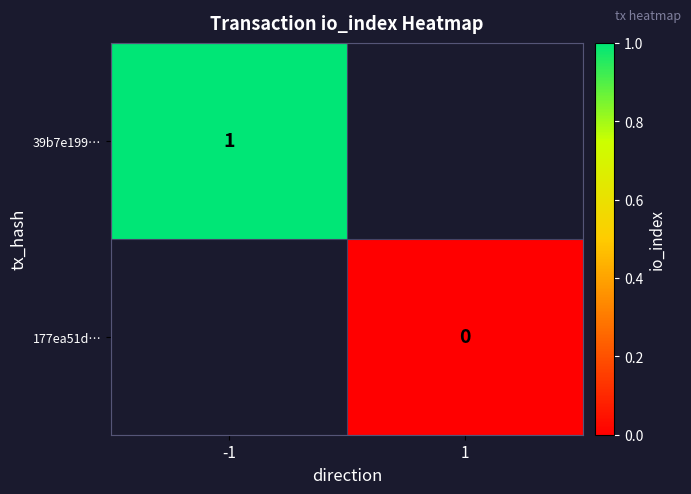

Between -1 and 1, which is larger?

1